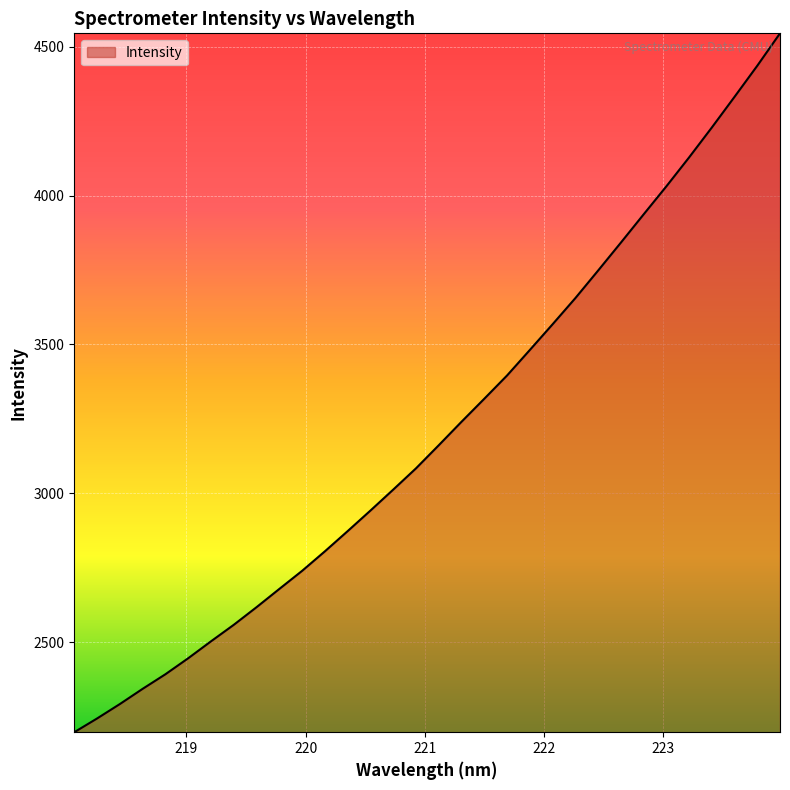

What is the difference between the maximum and minimum values?

2346.7